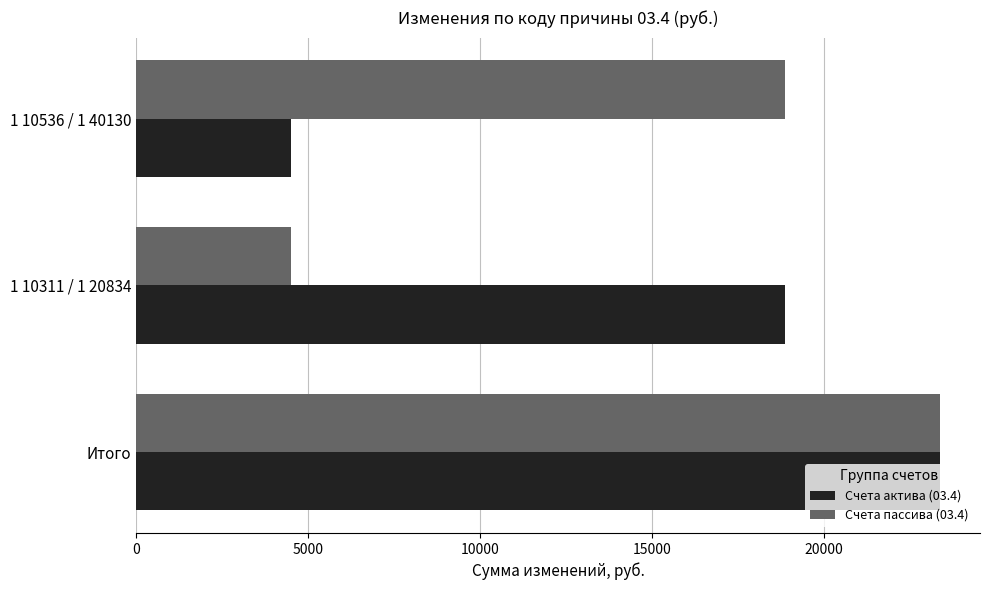

The Счета пассива (03.4) series shows 23364.1 at Итого. True or false?

True